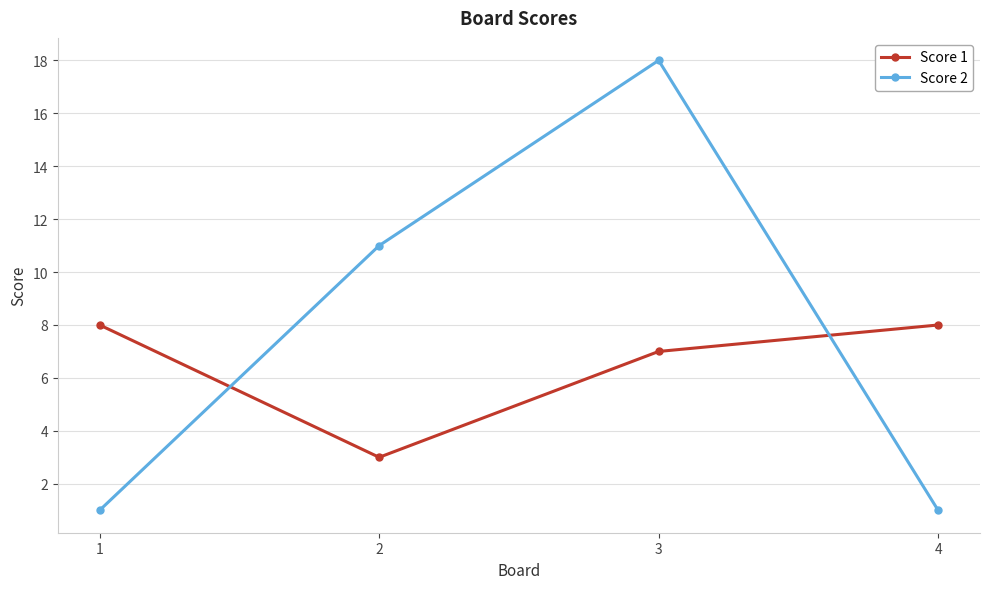

At which label does Score 2 reach its peak?

3